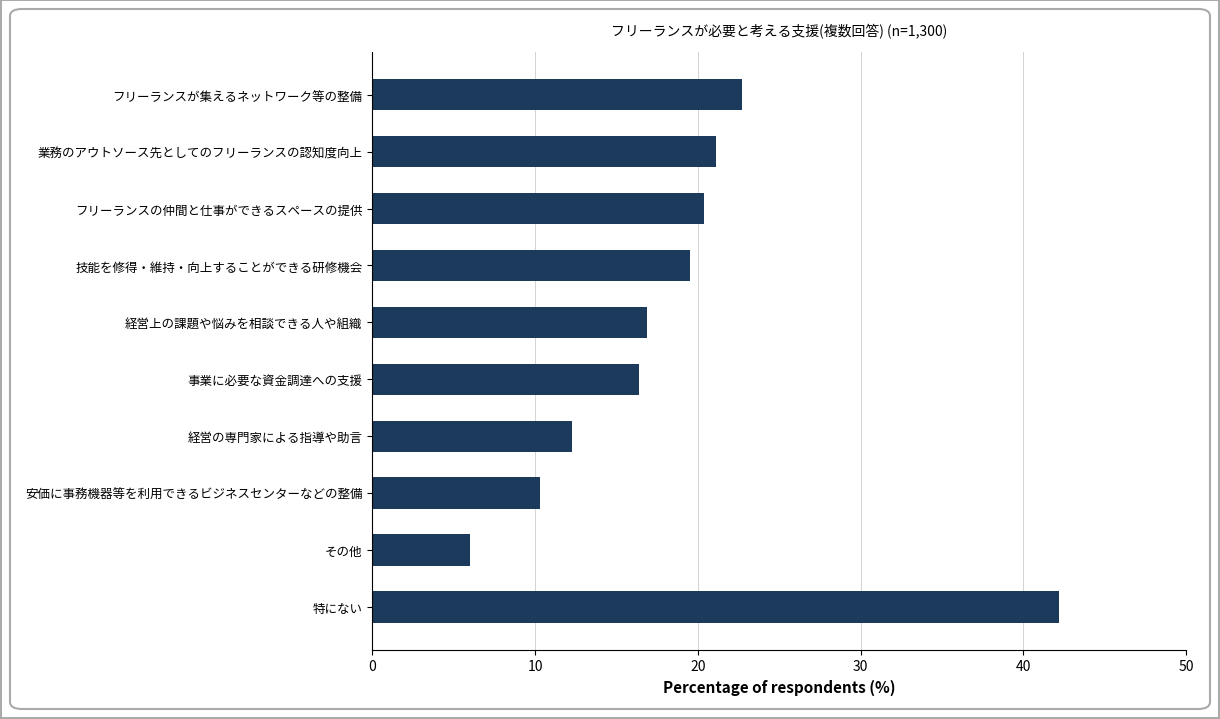

At which label is the value closest to 24?

フリーランスが集えるネットワーク等の整備